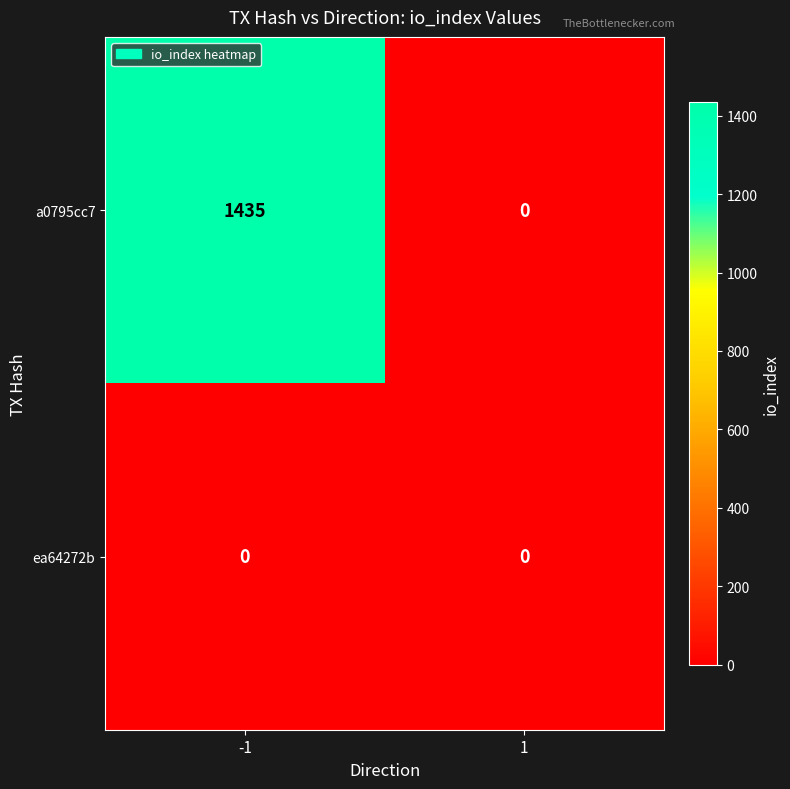

What is the average value of the a0795cc7 series?

718